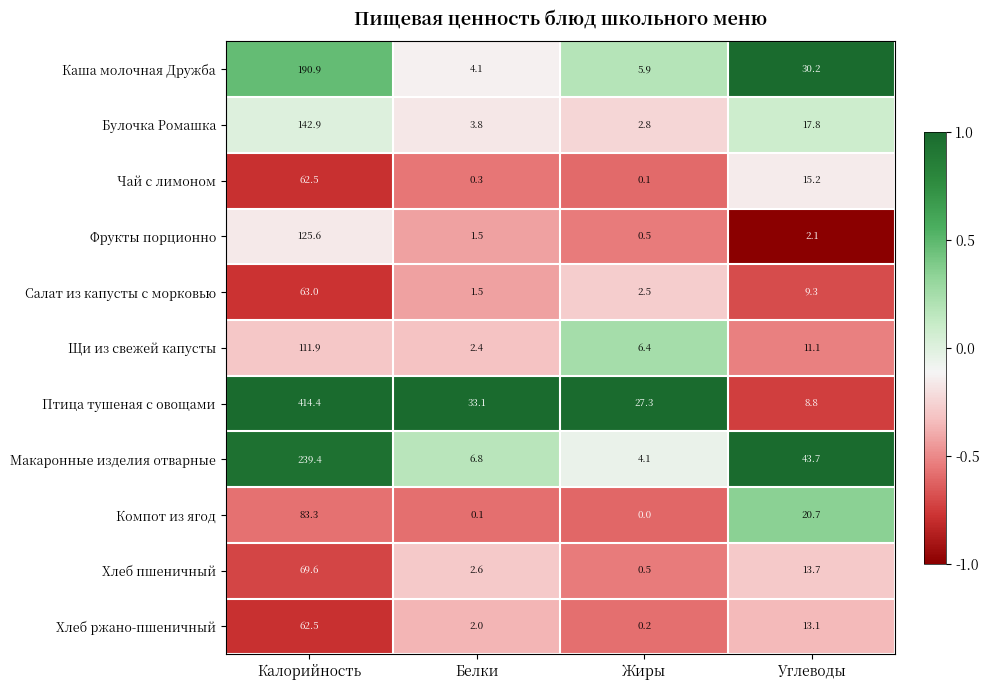

How many values in the Птица тушеная с овощами series exceed 33?

2